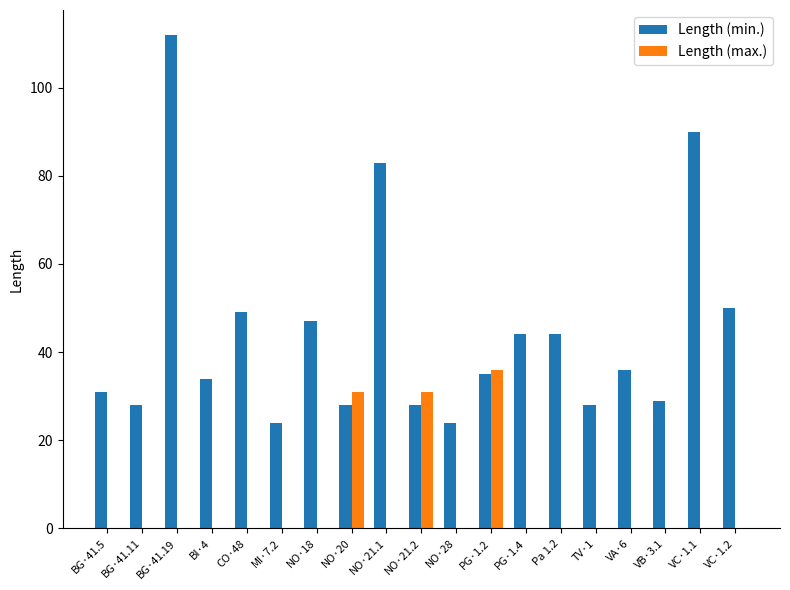

Reading left to right, transcribe all the data shown in this chart.

Length (min.): BG·41.5=31	BG·41.11=28	BG·41.19=112	BI·4=34	CO·48=49	MI·7.2=24	NO·18=47	NO·20=28	NO·21.1=83	NO·21.2=28	NO·28=24	PG·1.2=35	PG·1.4=44	Pa 1.2=44	TV·1=28	VA·6=36	VB·3.1=29	VC·1.1=90	VC·1.2=50
Length (max.): BG·41.5=0	BG·41.11=0	BG·41.19=0	BI·4=0	CO·48=0	MI·7.2=0	NO·18=0	NO·20=31	NO·21.1=0	NO·21.2=31	NO·28=0	PG·1.2=36	PG·1.4=0	Pa 1.2=0	TV·1=0	VA·6=0	VB·3.1=0	VC·1.1=0	VC·1.2=0